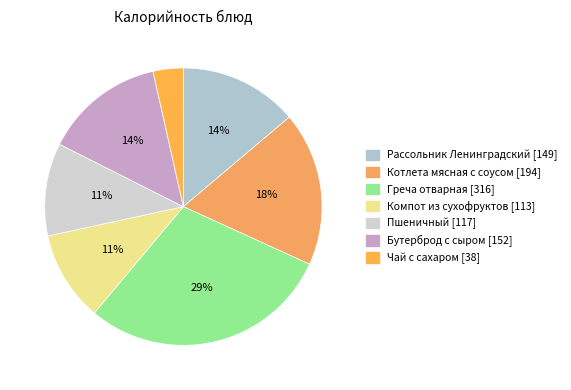

To the nearest percent, what portion does Чай с сахаром represent?

4%